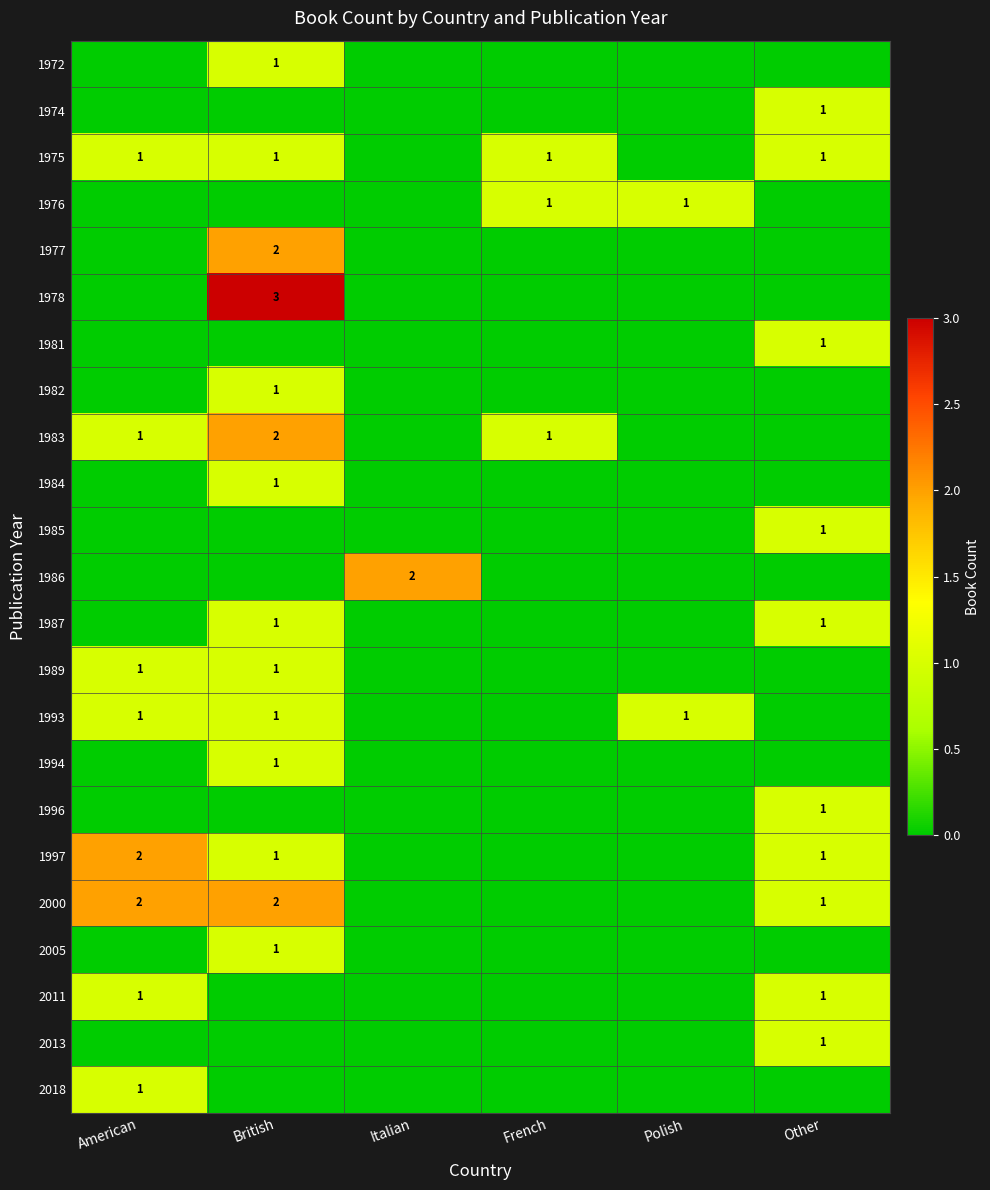

Which category has the lowest value across all series?

American